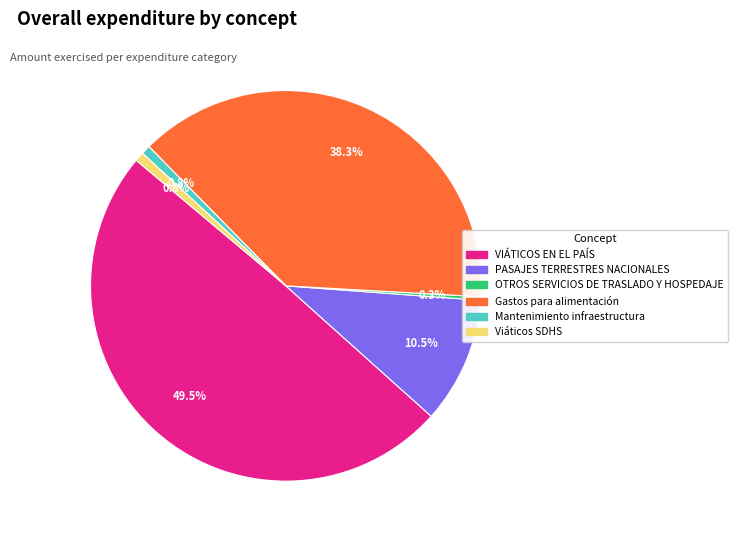

What is the total percentage of VIÁTICOS EN EL PAÍS and Viáticos SDHS?

50.2%